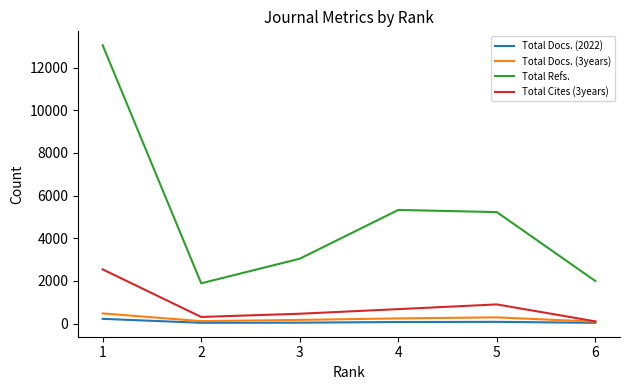

True or false: Total Docs. (2022) and Total Refs. intersect in this chart.

False